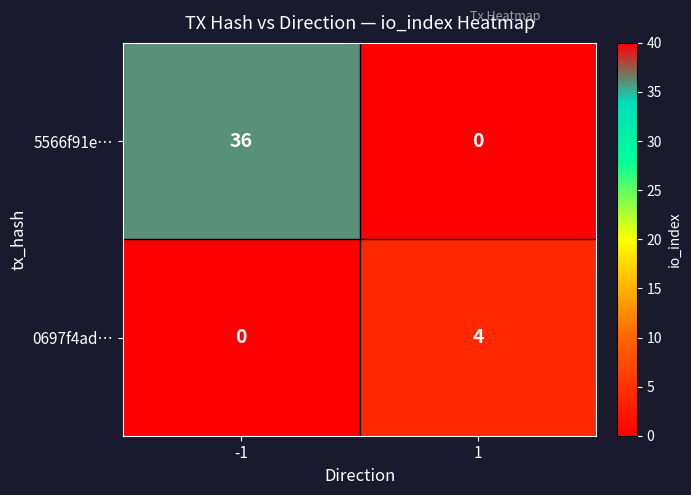

What is the approximate value of 0697f4ad… at 1?

4